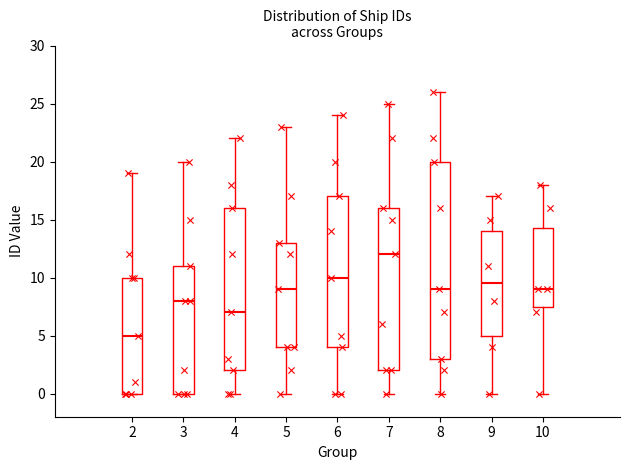

Reading left to right, read every box against the y-axis: the position of its median line, the range the box covers, and the ends of its whiskers. The values are not printed on the chart, so give them approximately, as read against the axis.

2: median 5.0, box 0.0 to 10.0, whiskers 0.0 to 19.0
3: median 8.0, box 0.0 to 11.0, whiskers 0.0 to 20.0
4: median 7.0, box 2.0 to 16.0, whiskers 0.0 to 22.0
5: median 9.0, box 4.0 to 13.0, whiskers 0.0 to 23.0
6: median 10.0, box 4.0 to 17.0, whiskers 0.0 to 24.0
7: median 12.0, box 2.0 to 16.0, whiskers 0.0 to 25.0
8: median 9.0, box 3.0 to 20.0, whiskers 0.0 to 26.0
9: median 9.5, box 5.0 to 14.0, whiskers 0.0 to 17.0
10: median 9.0, box 7.5 to 14.5, whiskers 0.0 to 18.0